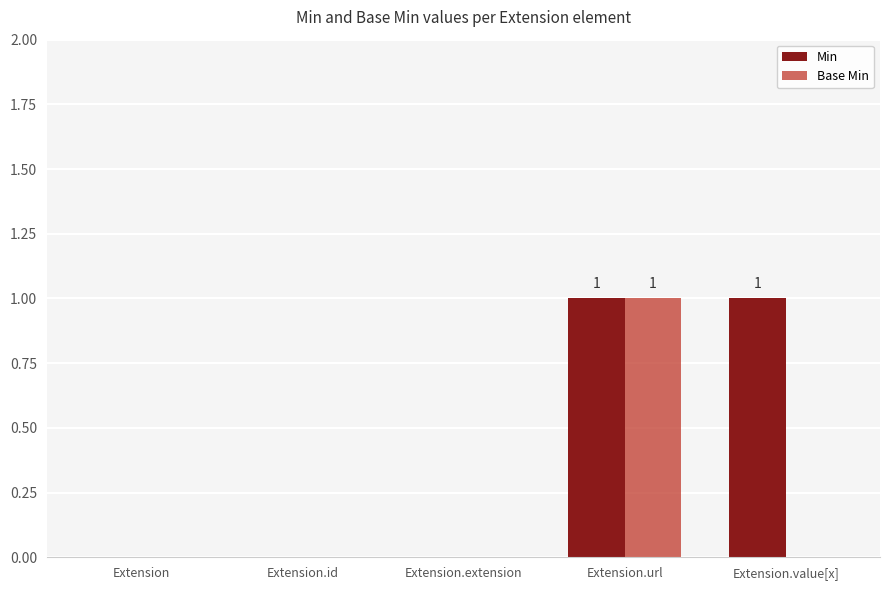

At which category is the sum across all series the highest?

Extension.url